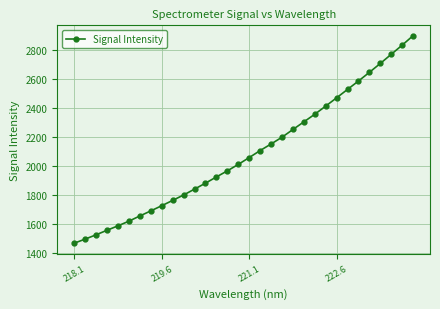

True or false: there are more than 2 points higher than both neighbors.

False